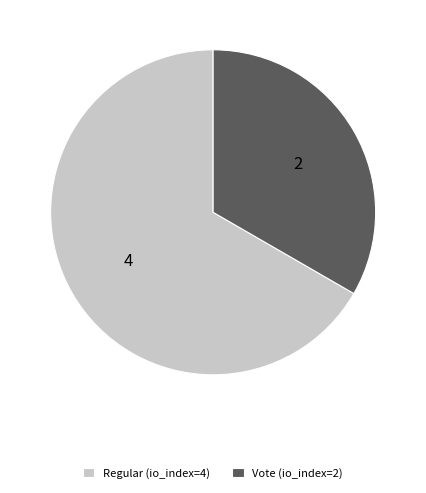

True or false: Vote (io_index=2) accounts for 40% of the total.

False